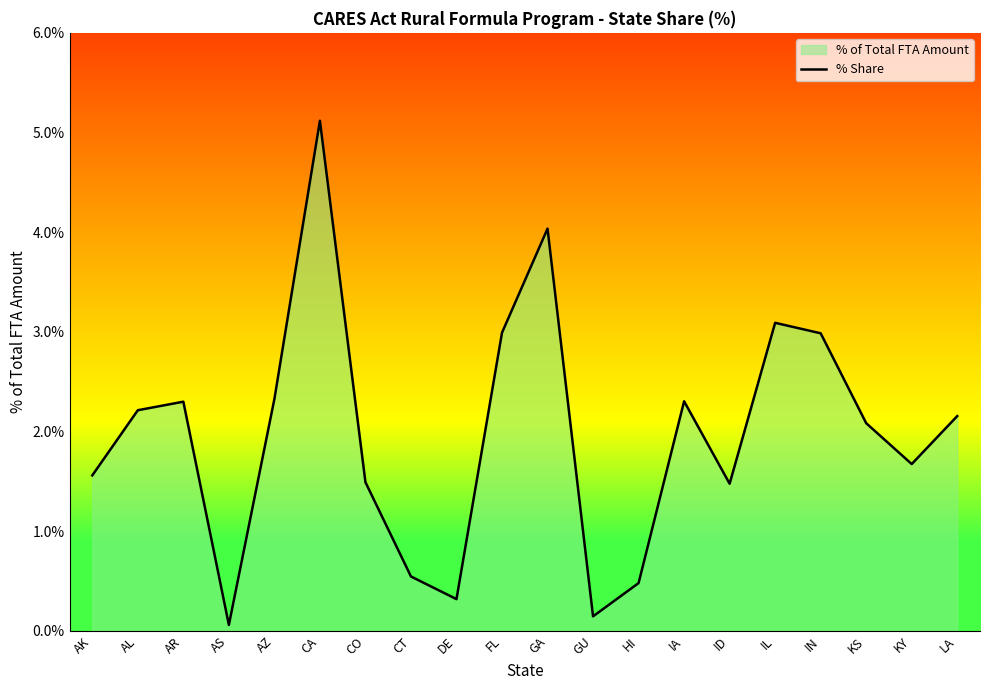

What position from the left is AZ?

5